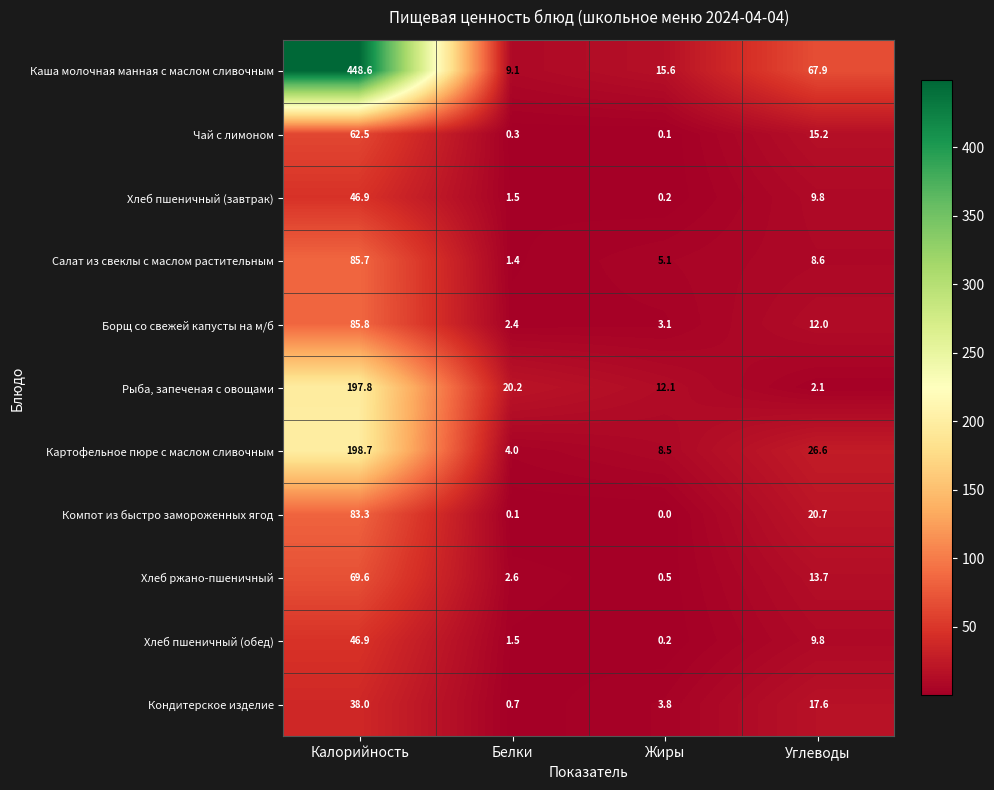

Which series has the largest range (max minus min)?

Каша молочная манная с маслом сливочным